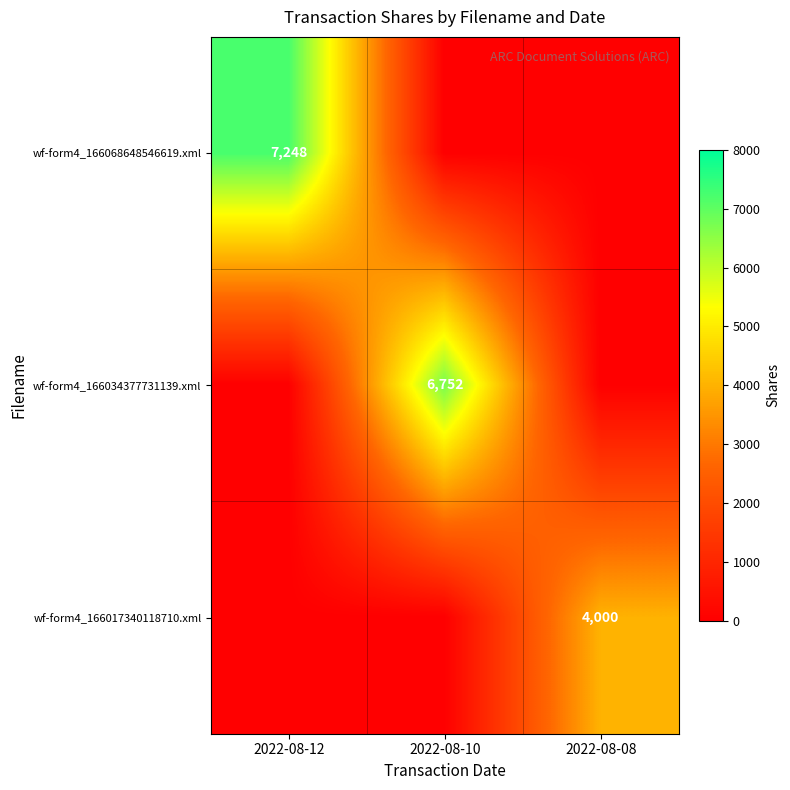

The wf-form4_166068648546619.xml series shows 1484 at 2022-08-12. True or false?

False